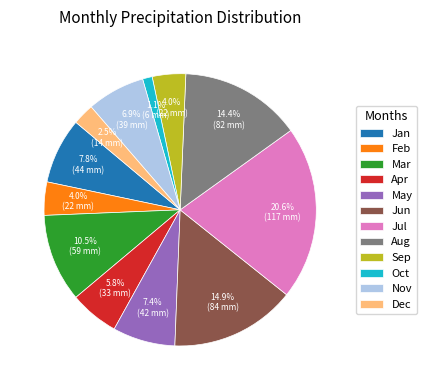

What is the ratio of the value at Sep to the value at Jan?

0.5